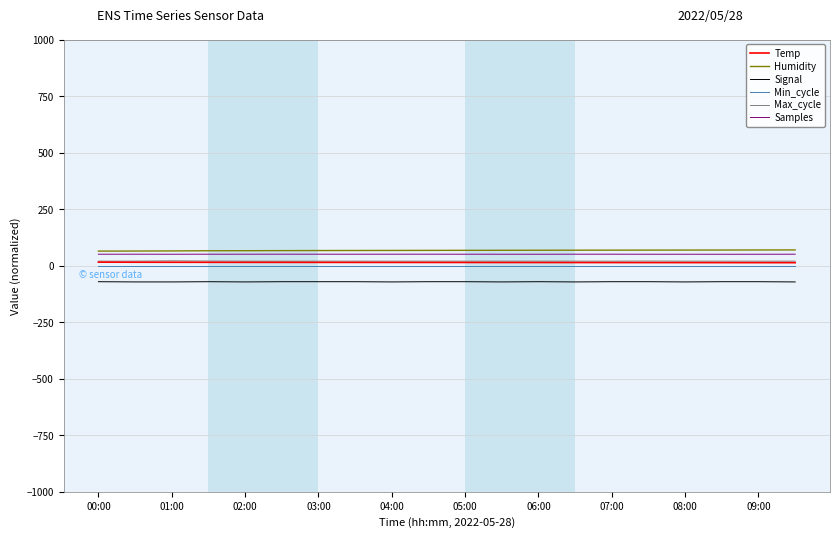

What is the minimum value for Max_cycle?

19.9